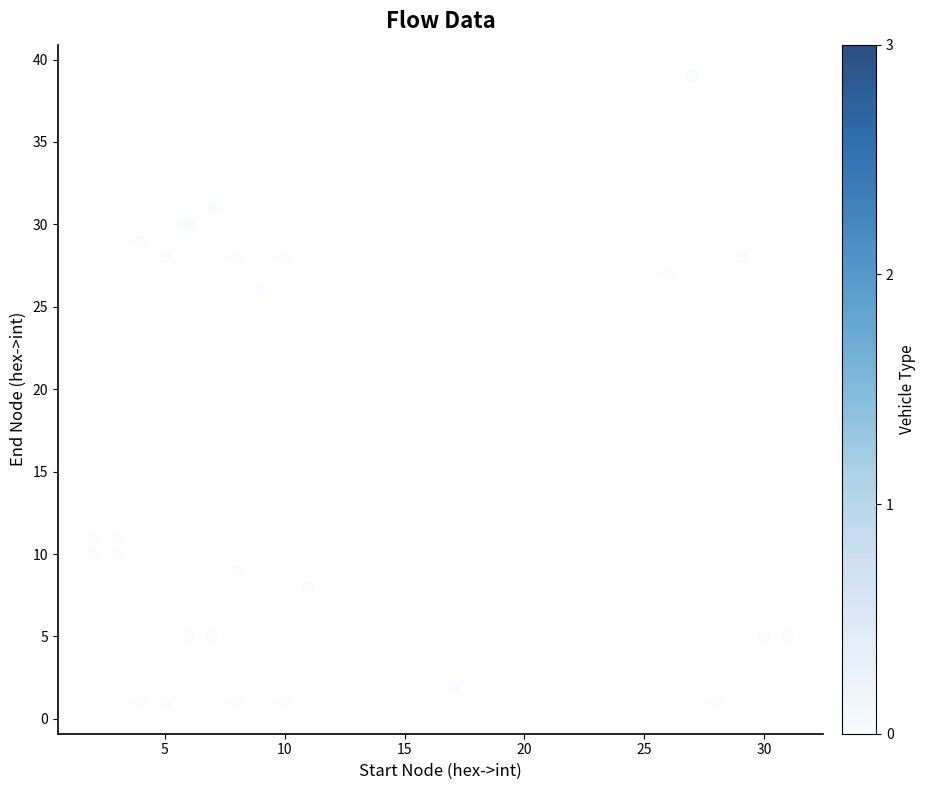

What is the range of X values (max minus min)?

29